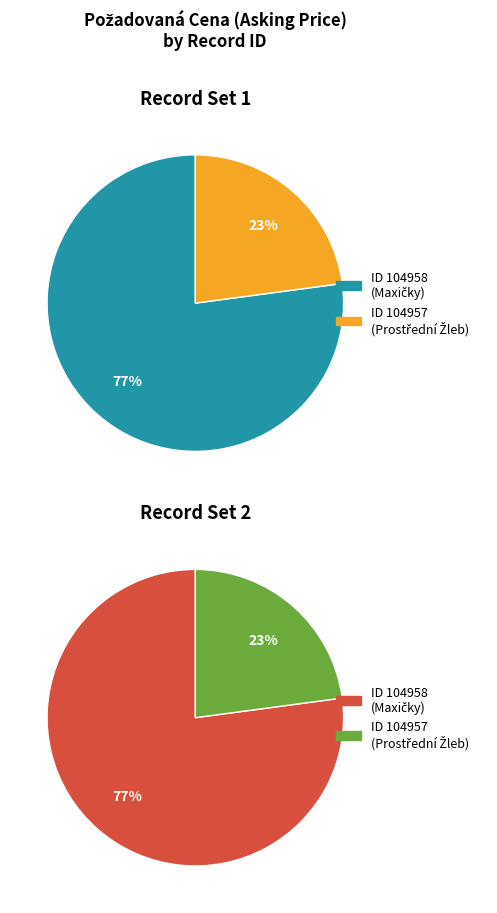

Is it true that 104957 is 23% of the pie?

True